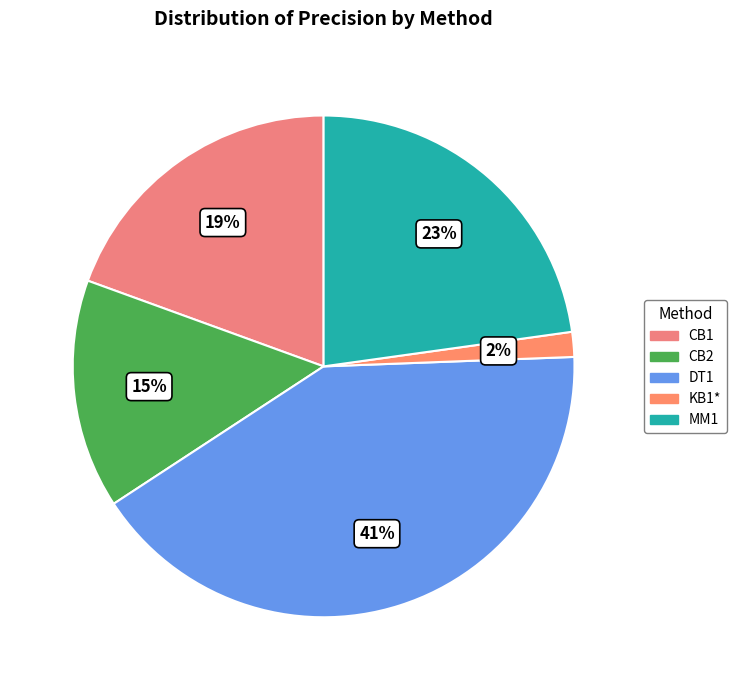

To the nearest percent, what percentage of the pie is MM1?

23%